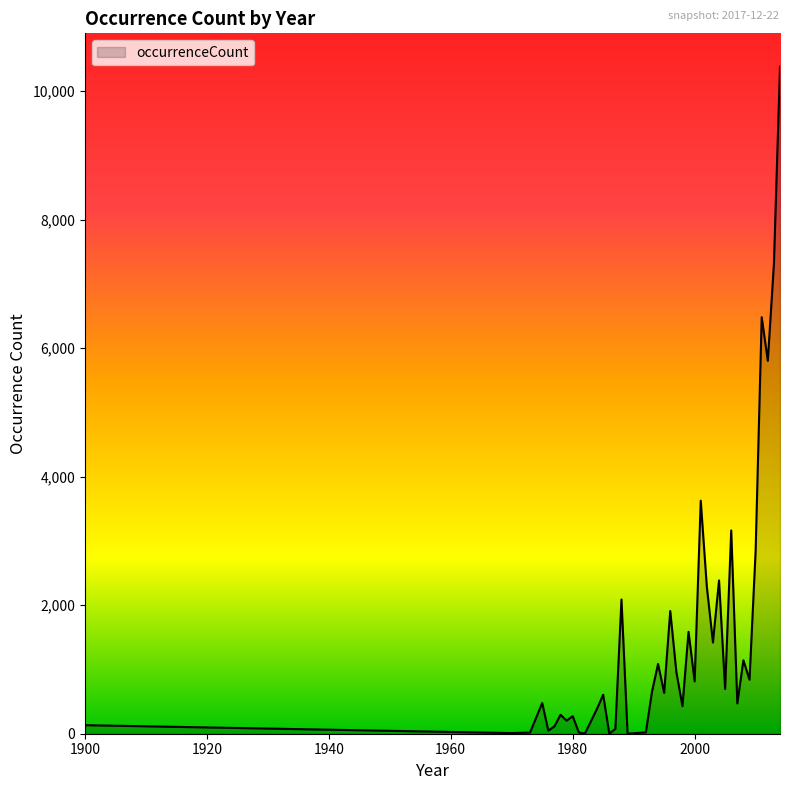

What is the difference between the maximum and minimum values?

10381